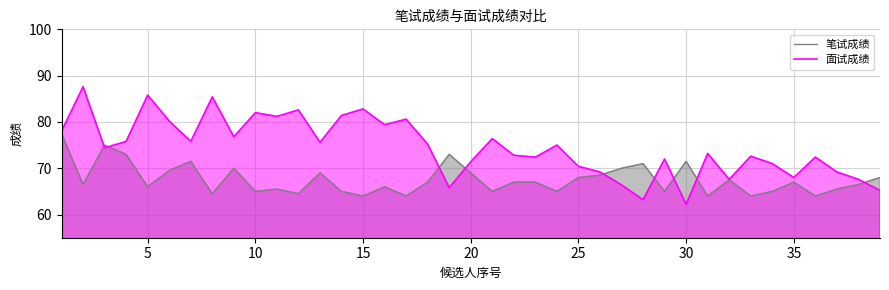

Which series has the largest total across all categories?

面试成绩